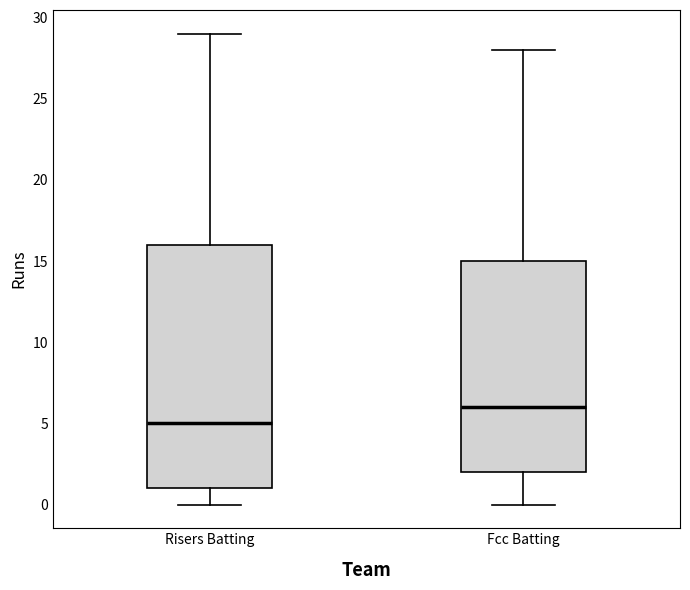

Where does the lower whisker of the box for Fcc Batting end on the y-axis? The values are not printed on the chart, so give them approximately, as read against the axis.

0